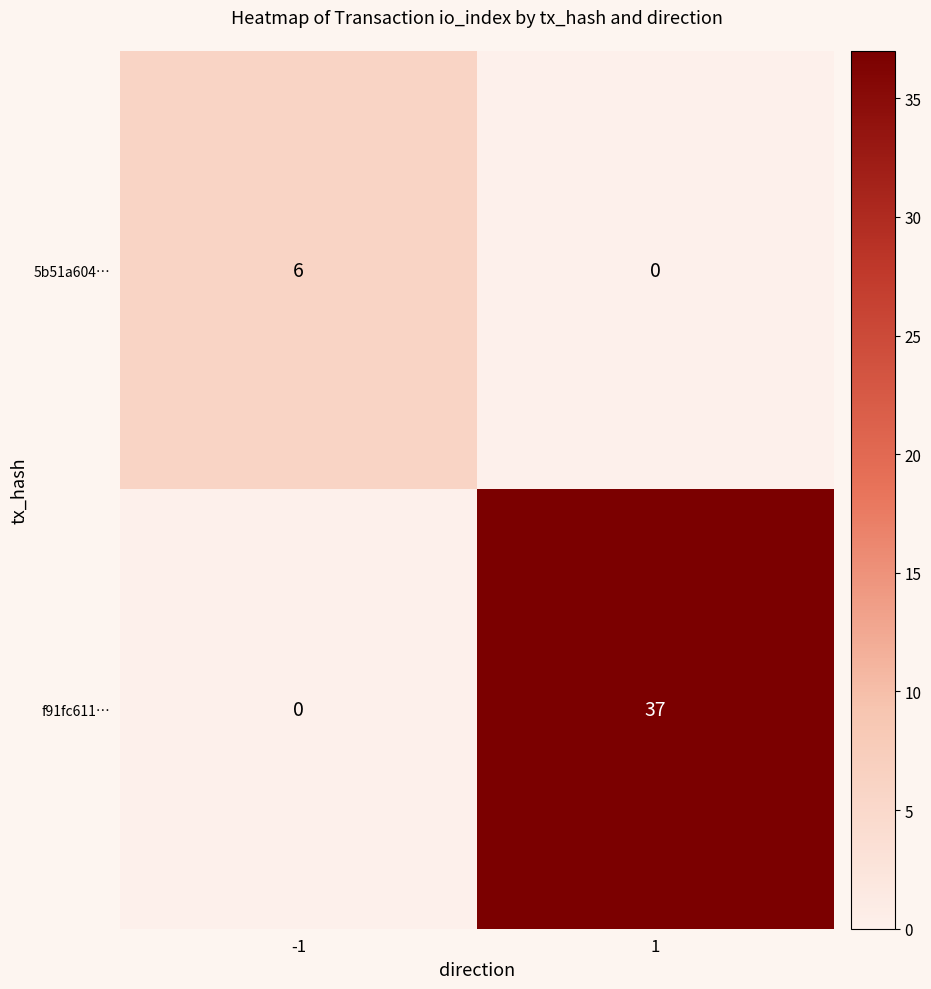

Rank the series by their average value, from highest to lowest.

f91fc611…, 5b51a604…